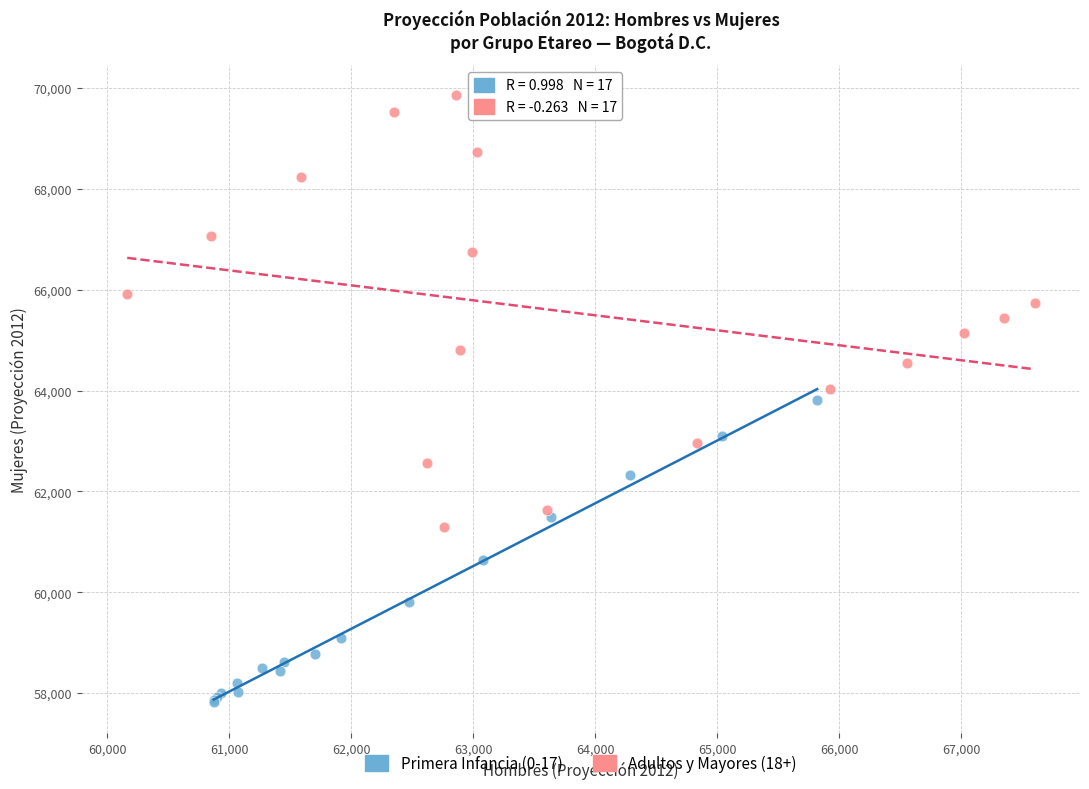

Which series has the widest spread of Y values?

Adultos y Mayores (18+)